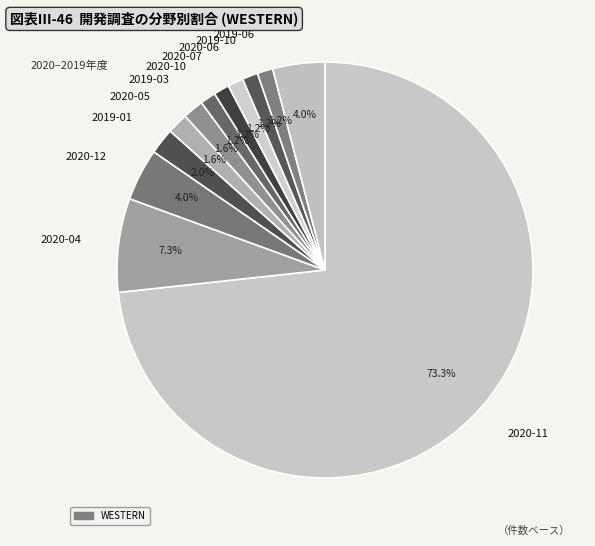

To the nearest percent, what is the difference between the largest and smallest slice percentages?

72%